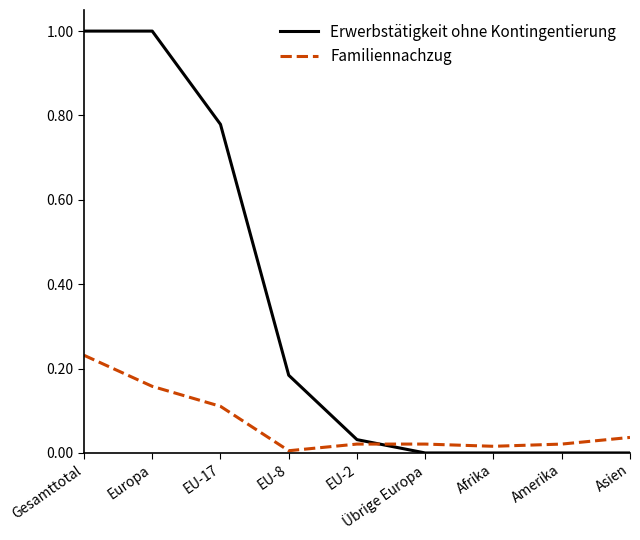

What position from the left is Amerika?

8